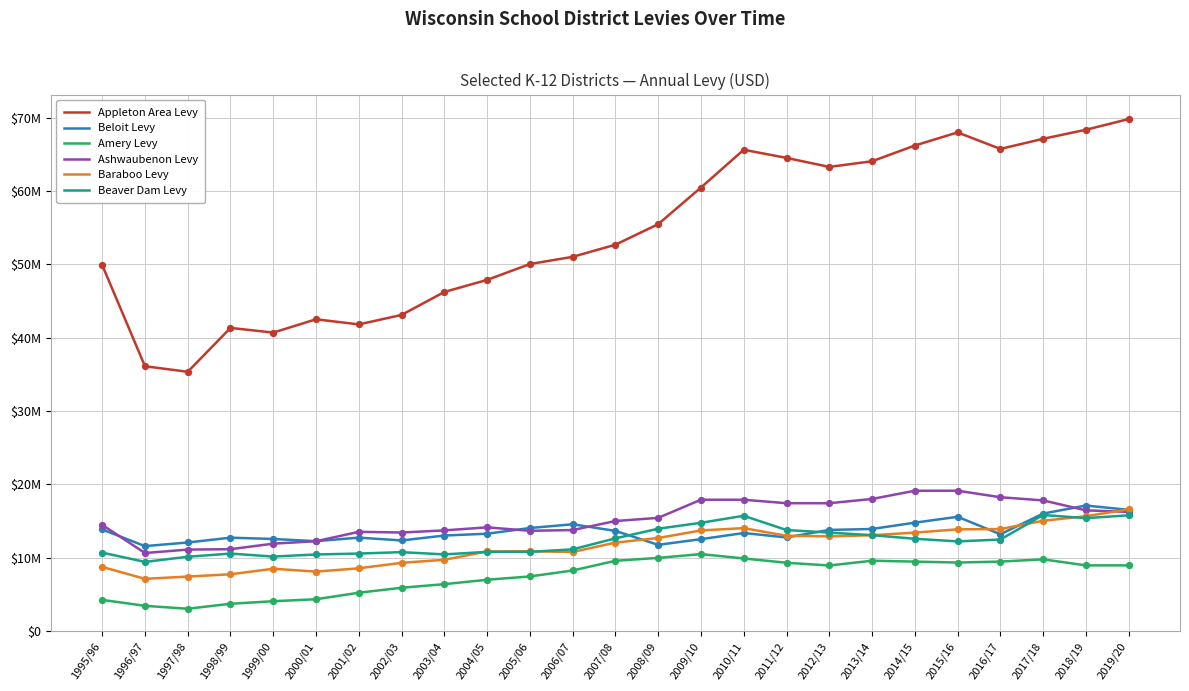

What is the total value across all series at 2019/20?

143970476.0